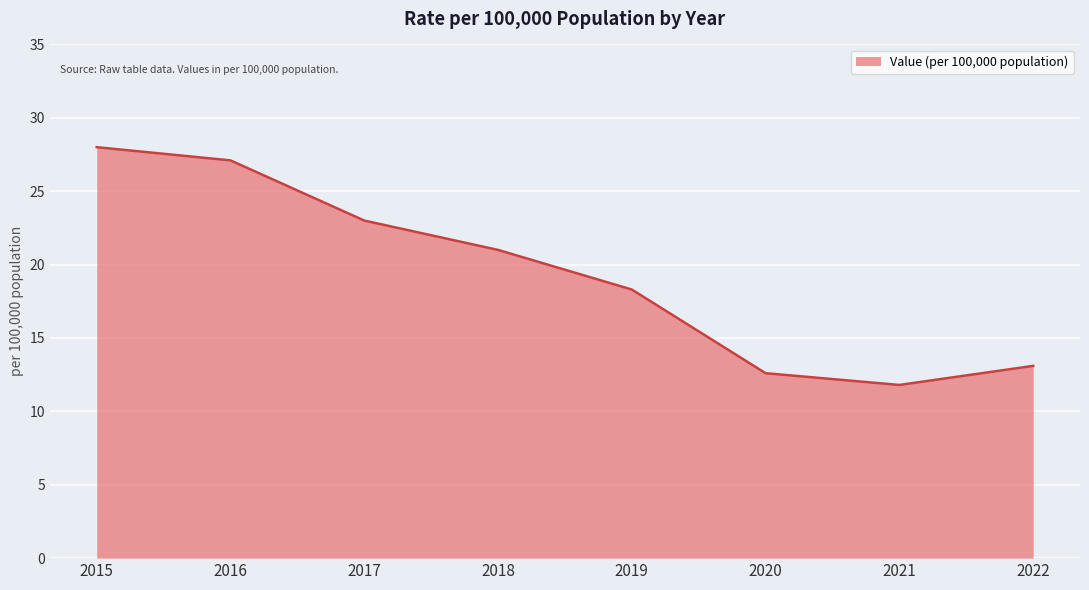

How many interior local valleys (lower than both neighbors) does the data have?

1